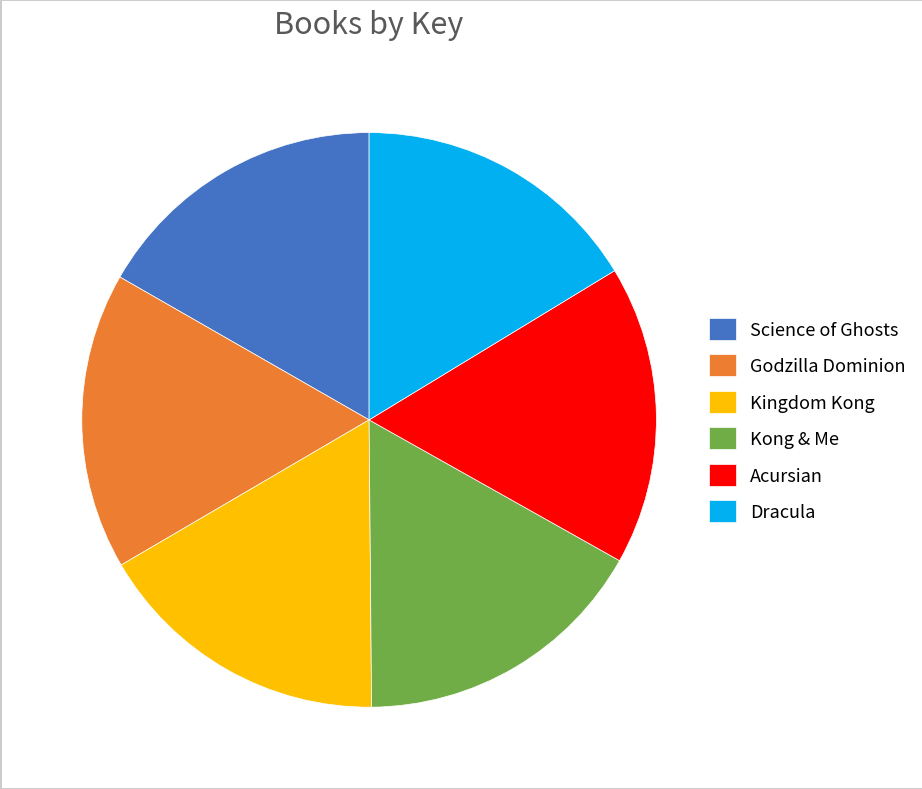

Count the number of slices in the pie.

6